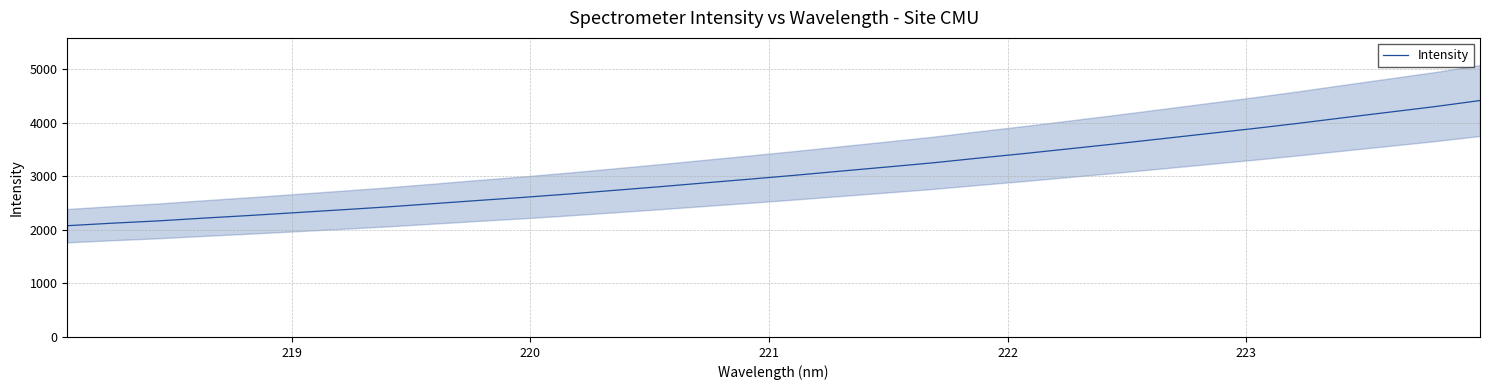

What is the minimum value for Intensity?

2078.7